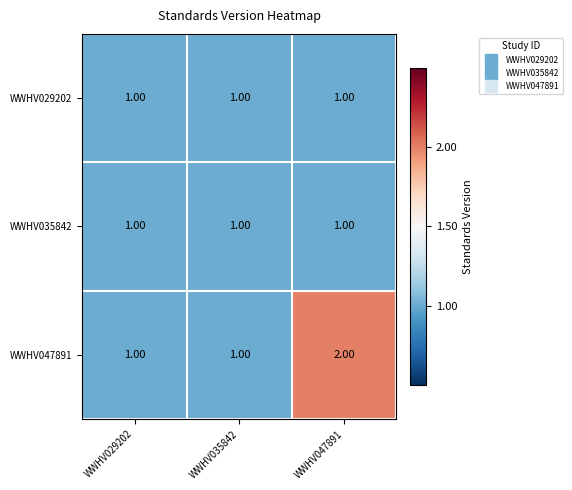

What is the sum of all WWHV029202 values?

3